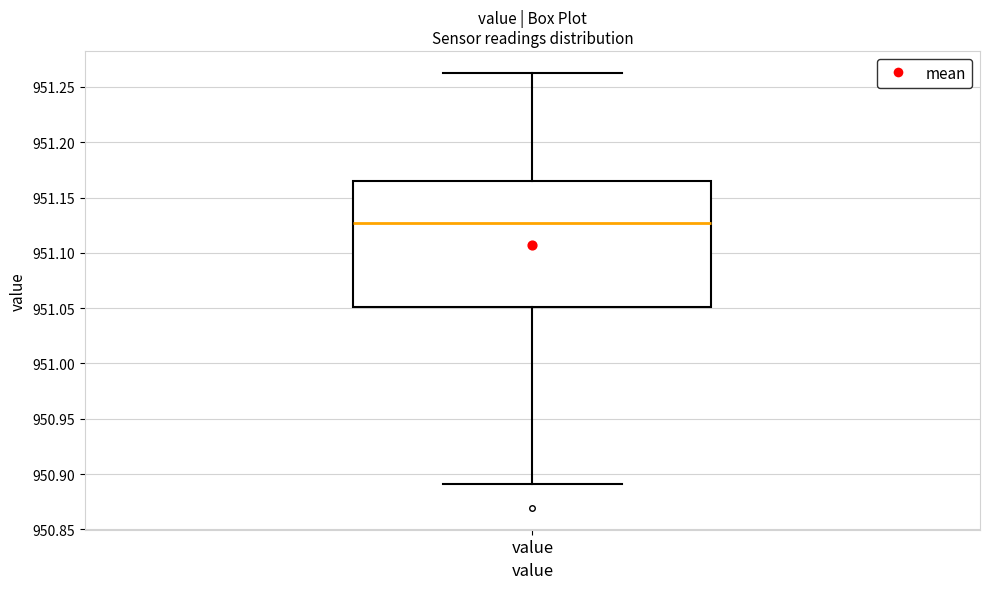

Where is the upper edge of the box for value on the y-axis? The values are not printed on the chart, so give them approximately, as read against the axis.

951.165